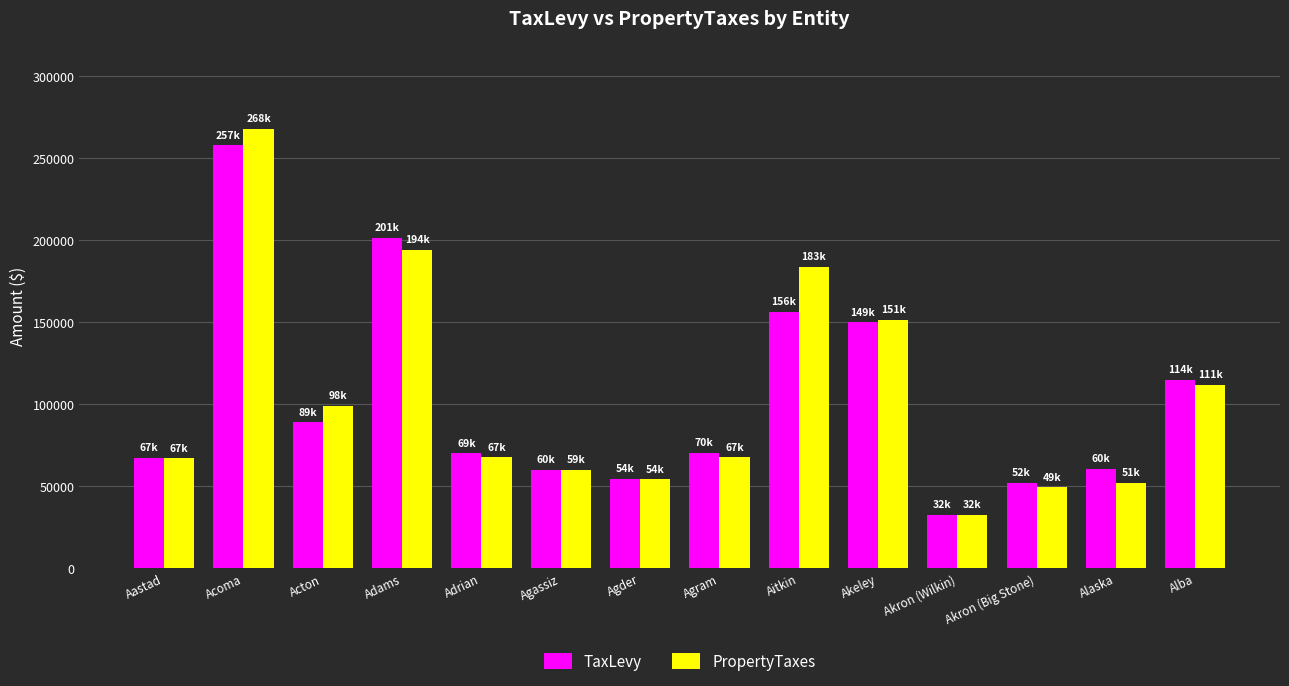

The value of TaxLevy at Aitkin is 156179. True or false?

True